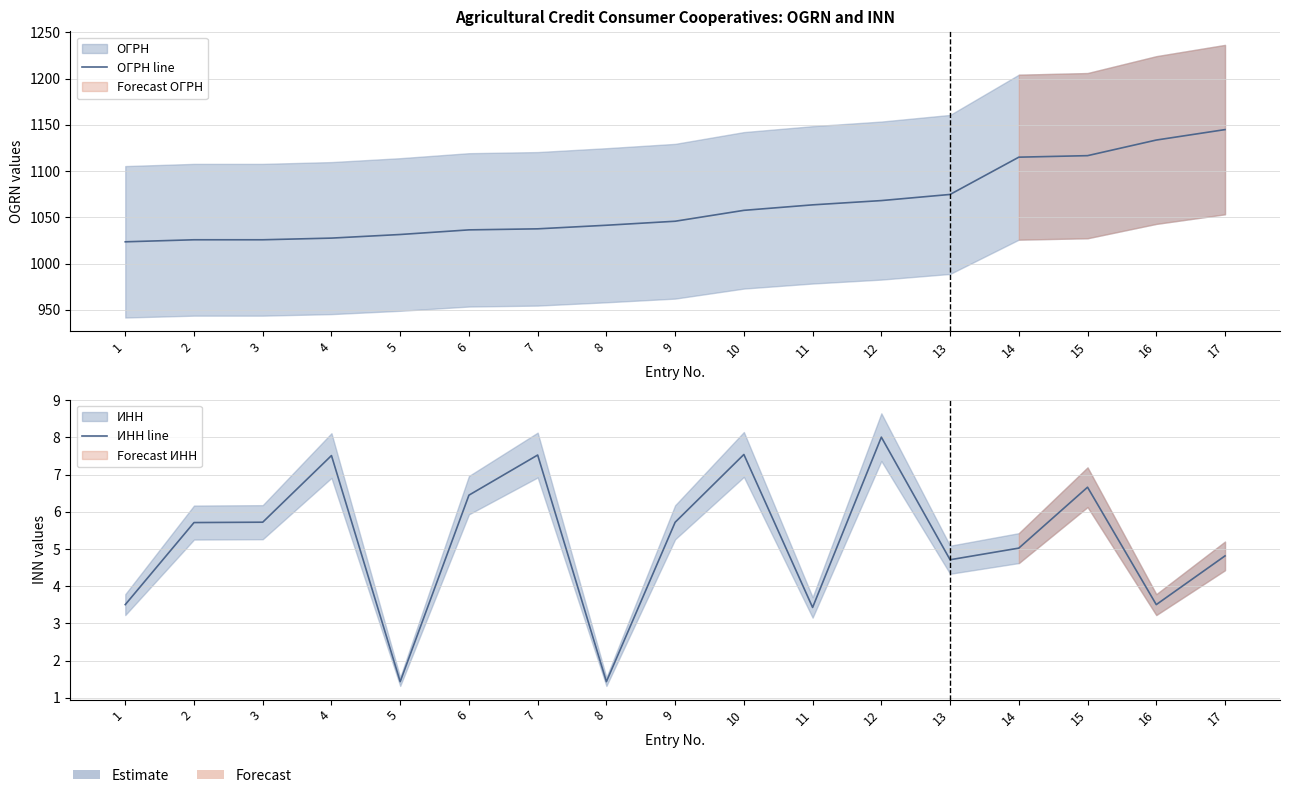

Which category has the lowest value across all series?

5